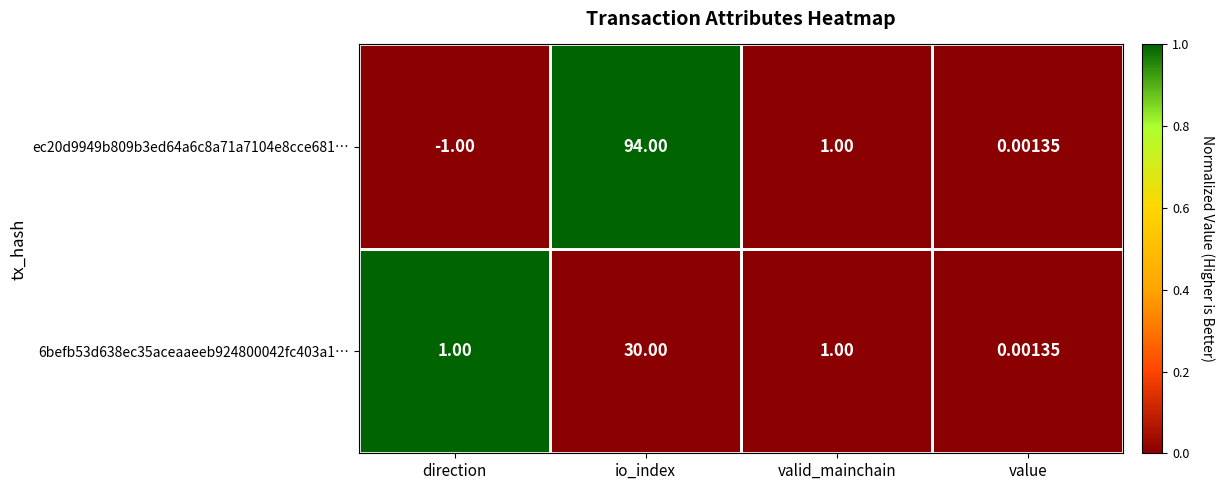

At which category is the sum across all series the highest?

io_index